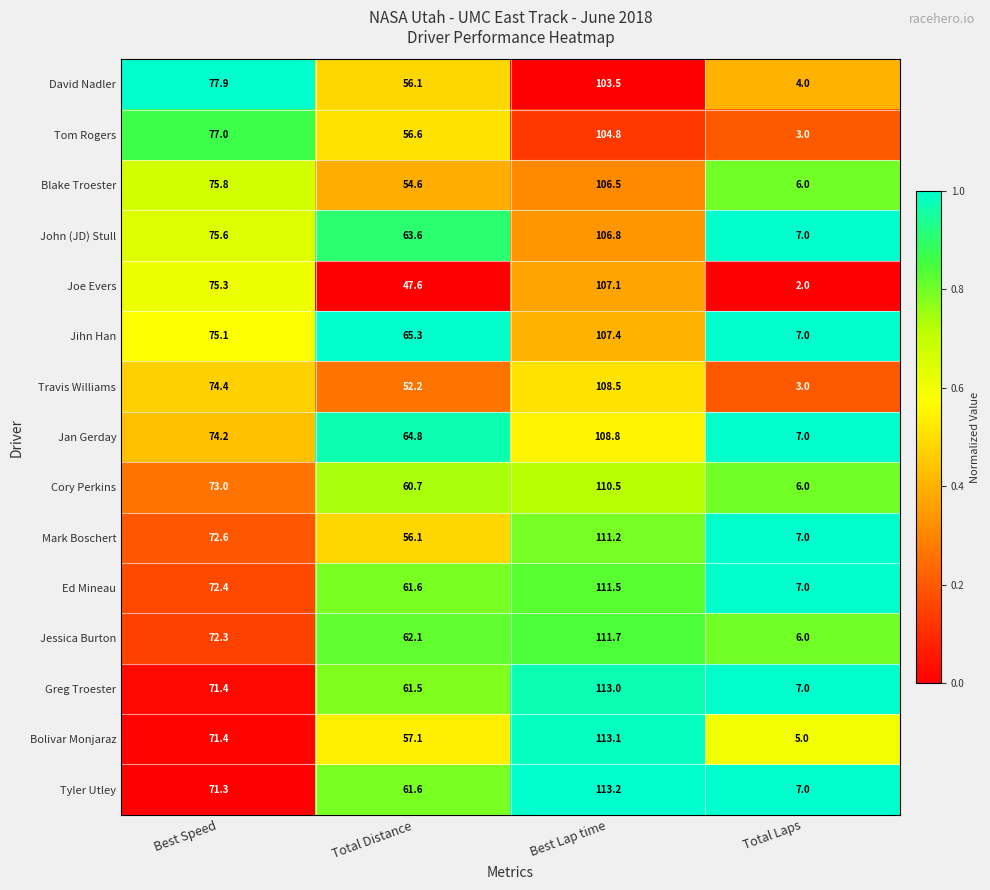

Between Best Speed and Total Distance, which series saw the biggest shift?

Joe Evers